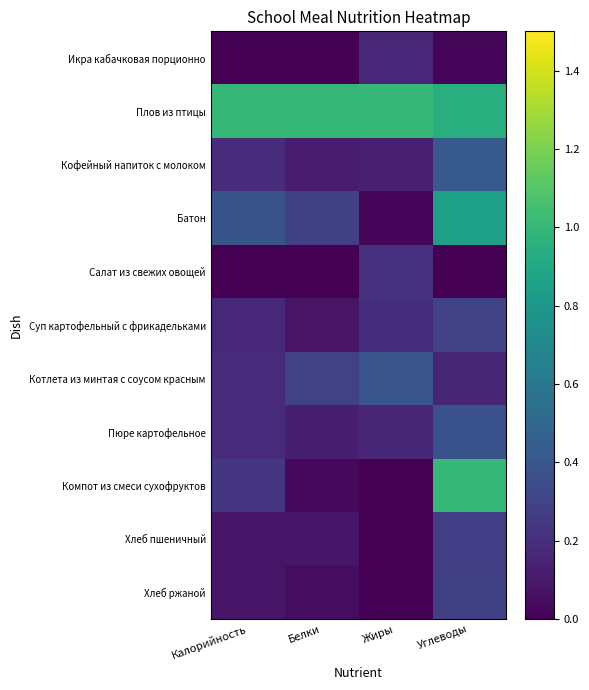

At how many categories does at least one series exceed 0?

4